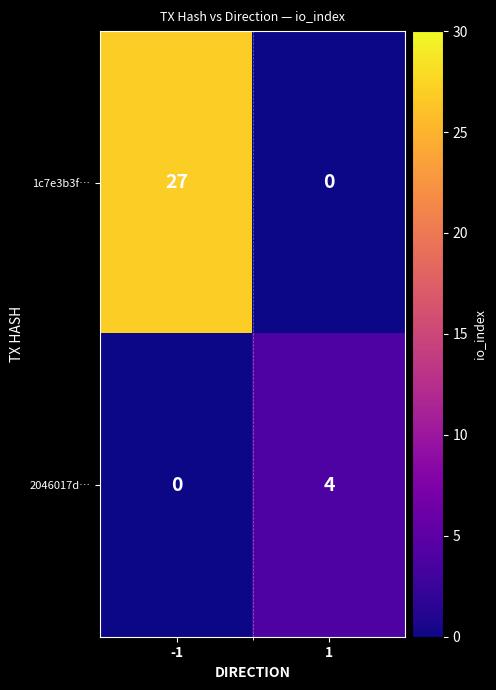

Count the number of data series in this chart.

2